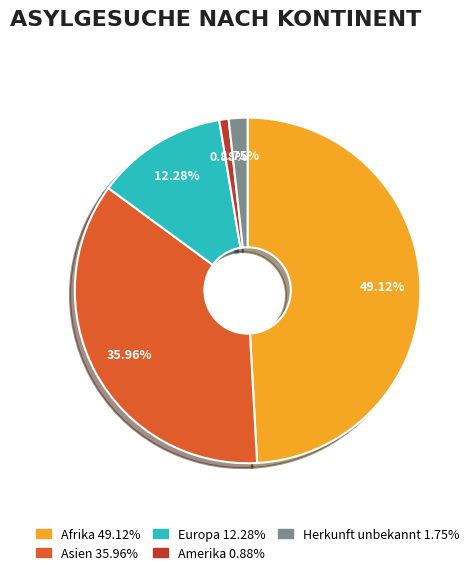

The Afrika slice represents 49% of the pie. True or false?

True